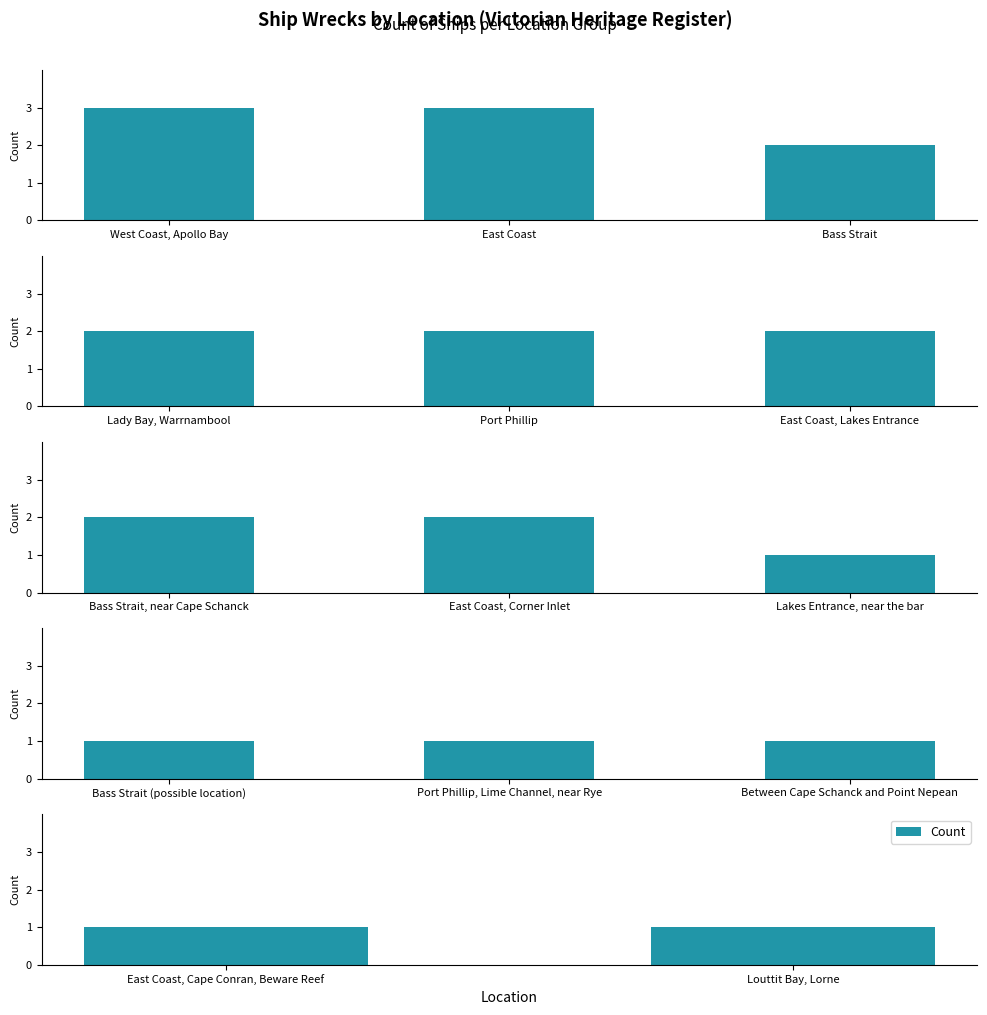

How many values exceed 2?

2